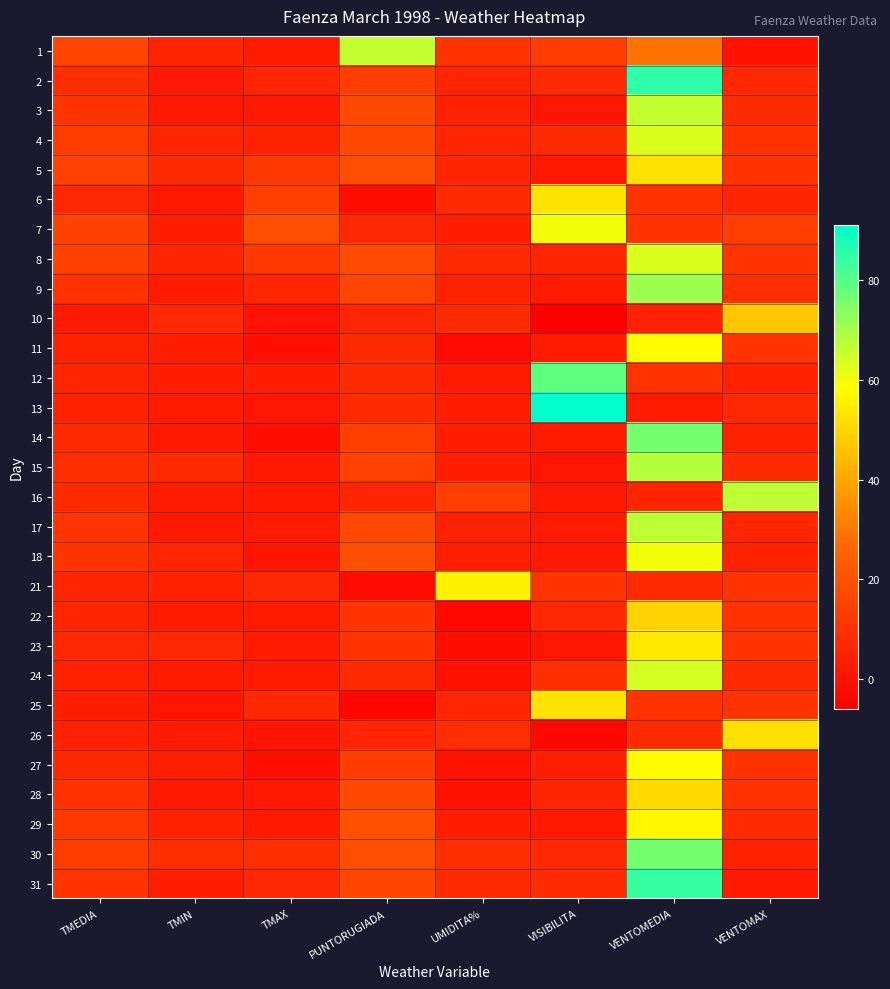

What is the minimum value shown in the chart?

-6